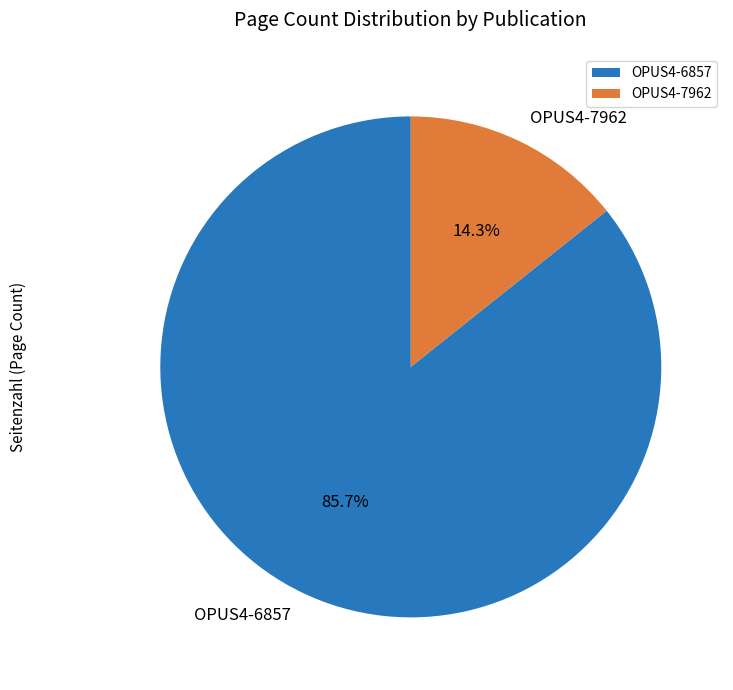

To the nearest percent, what is the combined percentage of OPUS4-7962 and OPUS4-6857?

100%